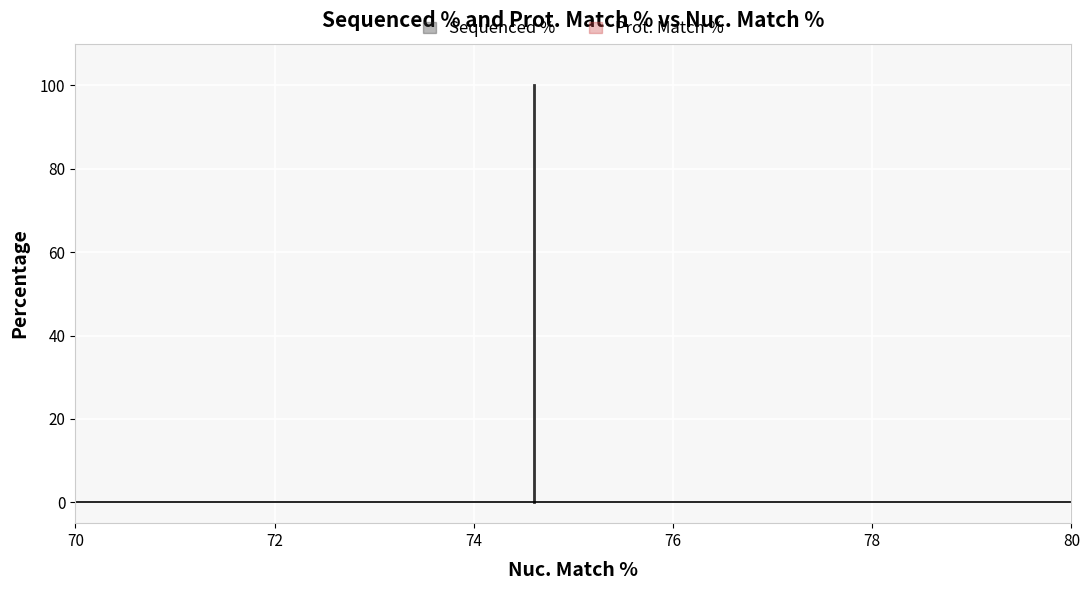

At ccsbBroadEn_14276, list the series in order from largest to smallest.

Sequenced %, Prot. Match %